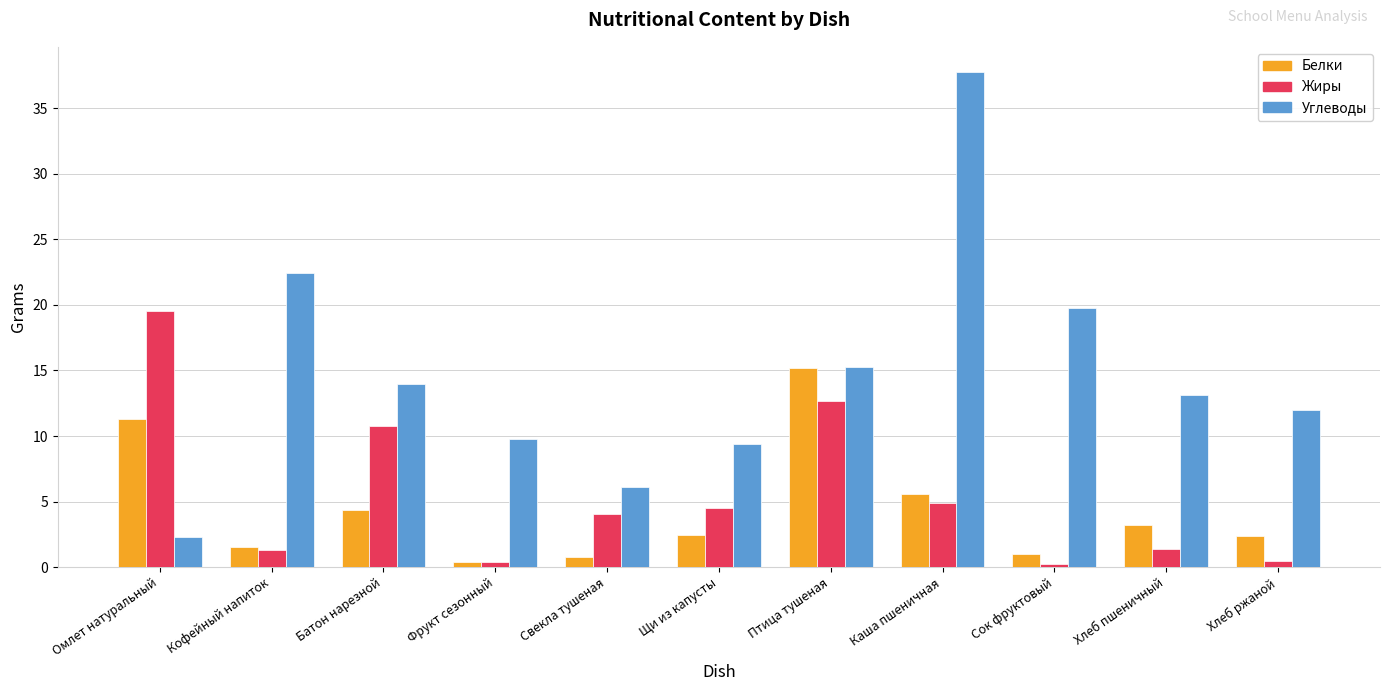

Which series has the widest spread of values?

Углеводы